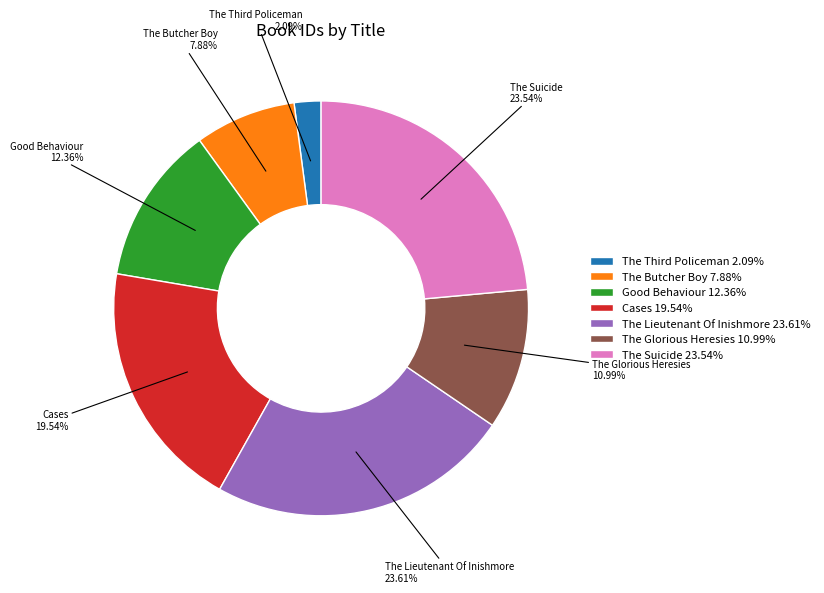

Is it true that Cases is 20% of the pie?

True